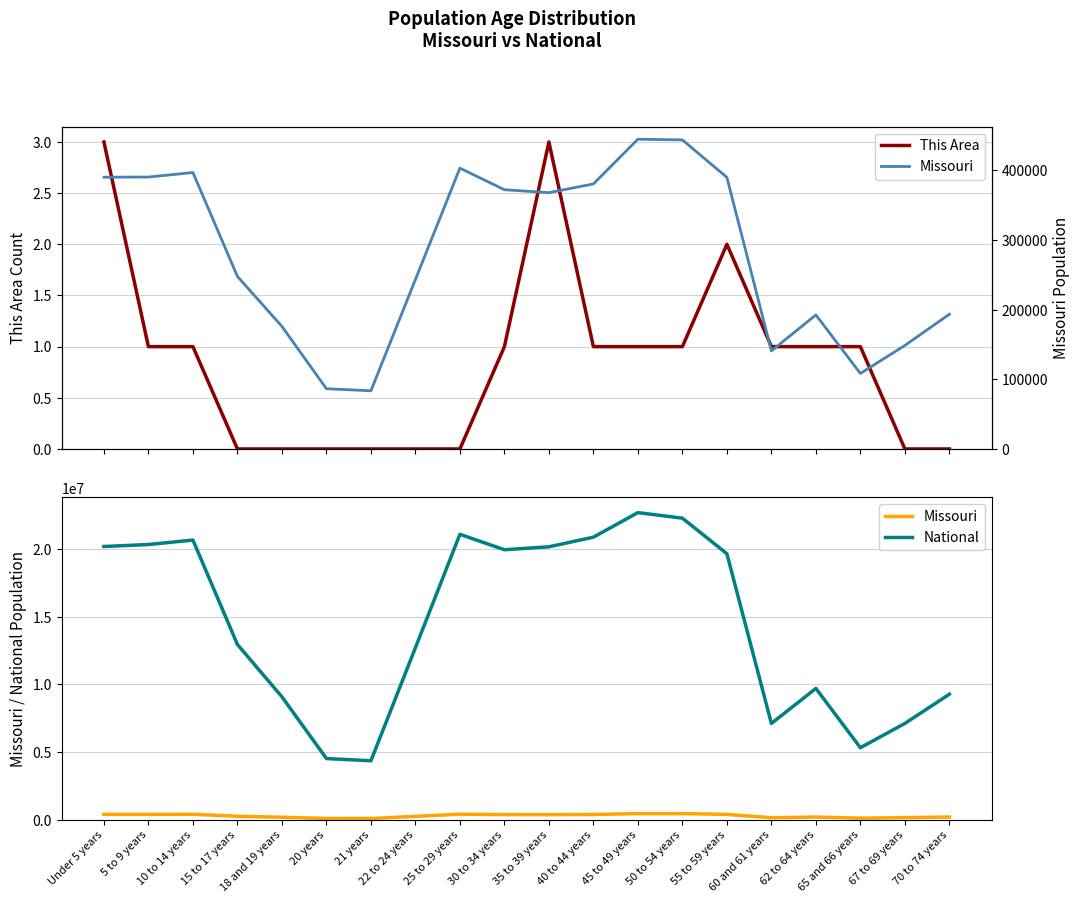

What is the label of the 4th point from the right?

62 to 64 years